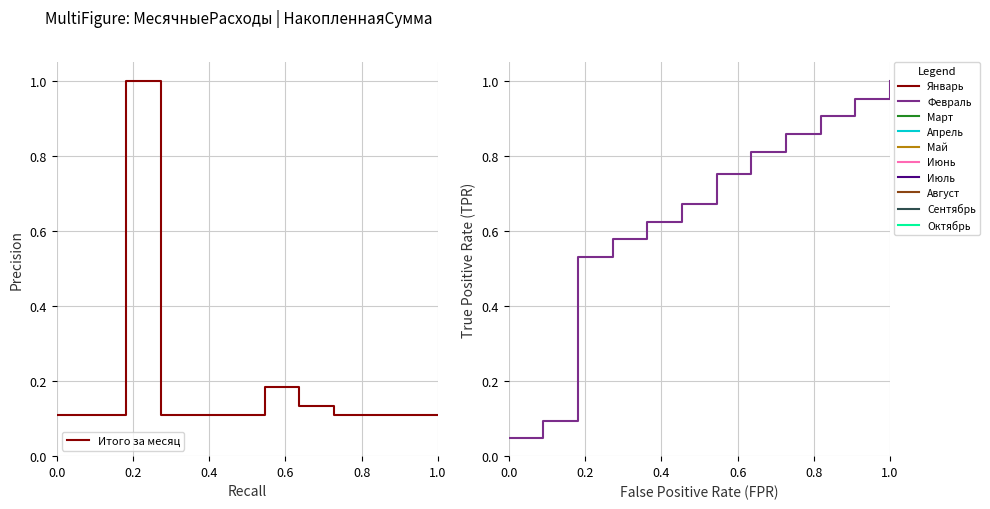

What are all the series names shown in the legend?

Итого за месяц, С начала года